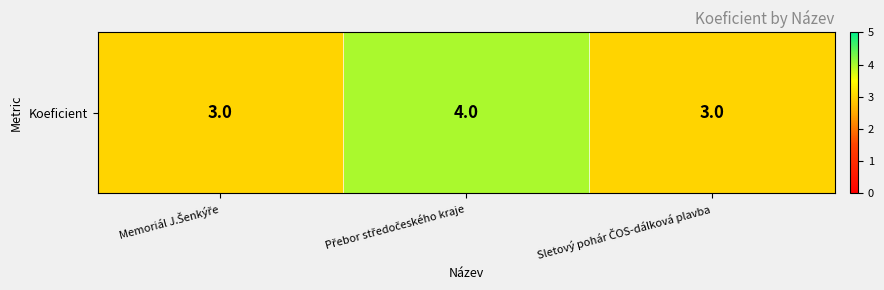

How many values are between 3 and 4?

3